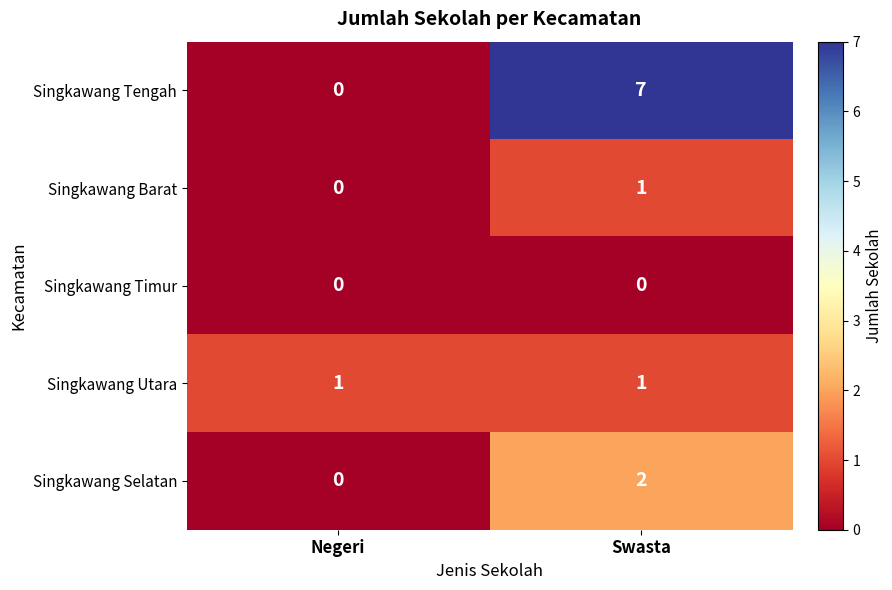

Which category has the highest value in the Singkawang Selatan series?

Swasta